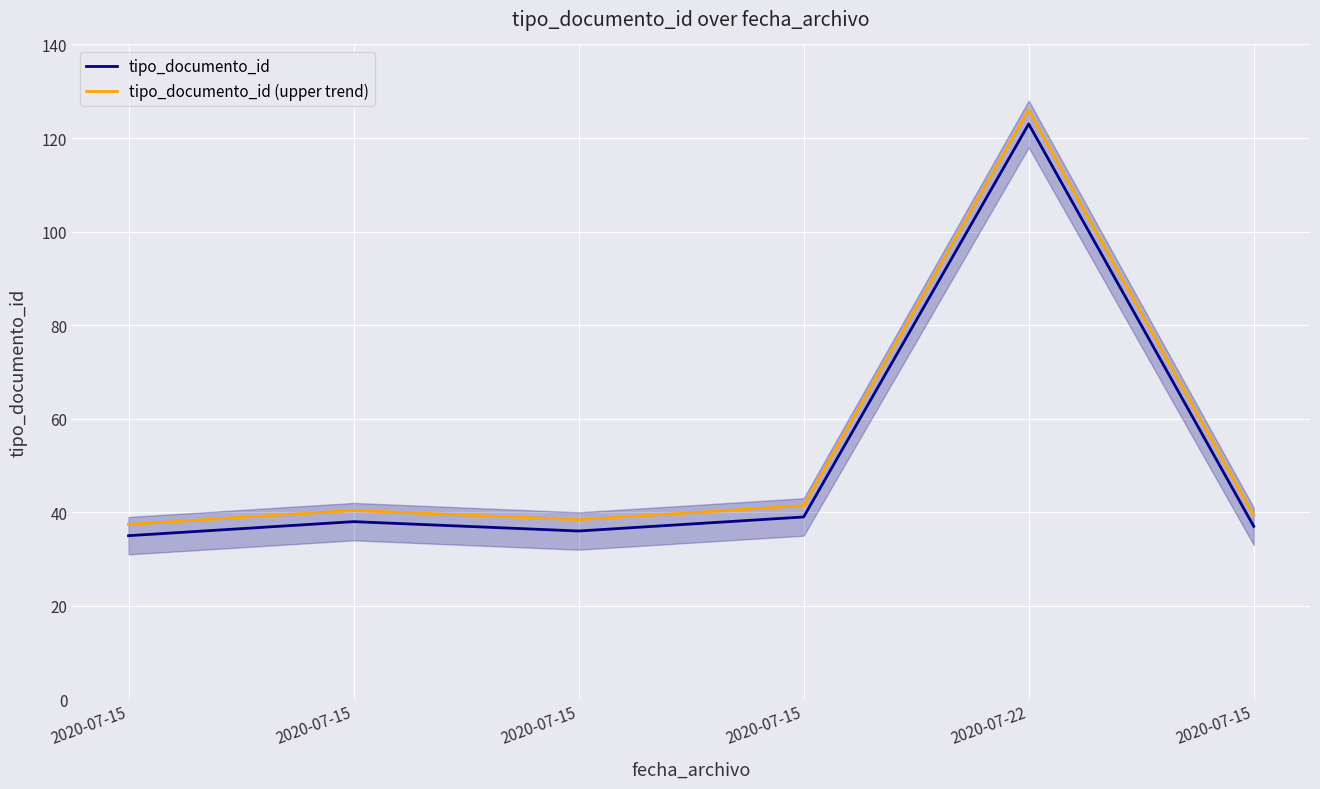

At 2020-07-15, list the series in order from smallest to largest.

tipo_documento_id, tipo_documento_id (upper trend)